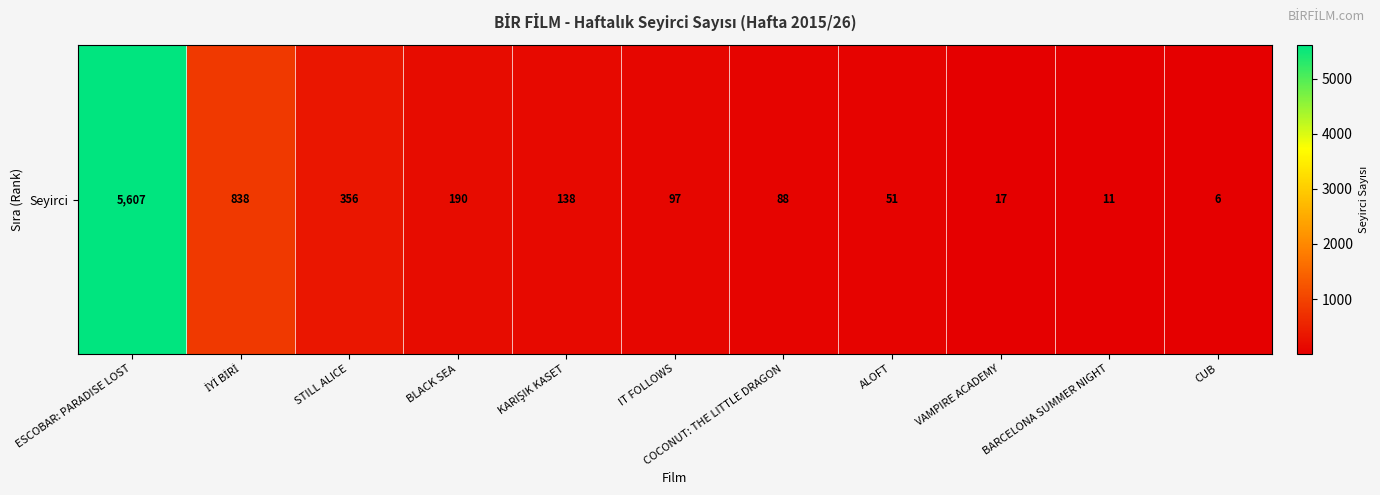

At which label is the value closest to 2806?

İYİ BİRİ